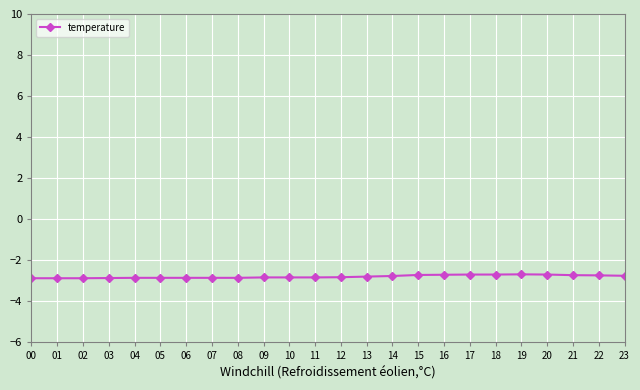

What is the average value?

-2.8